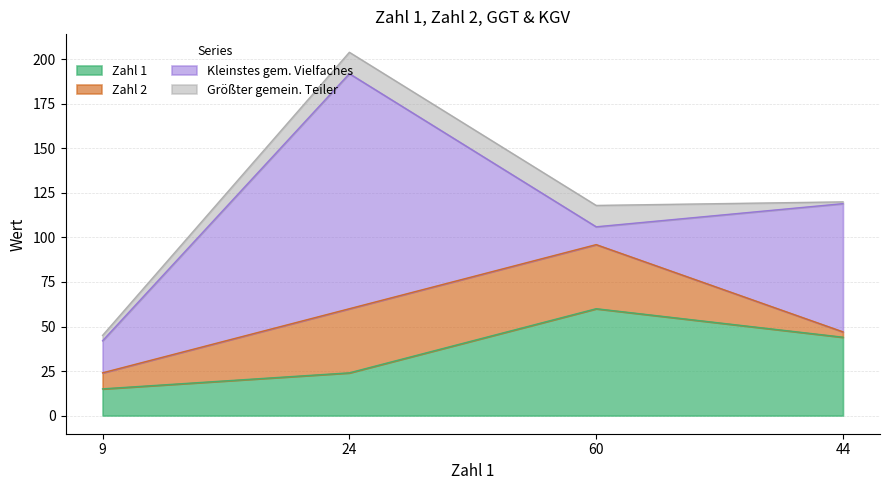

Which series has the largest range (max minus min)?

Kleinstes gem. Vielfaches